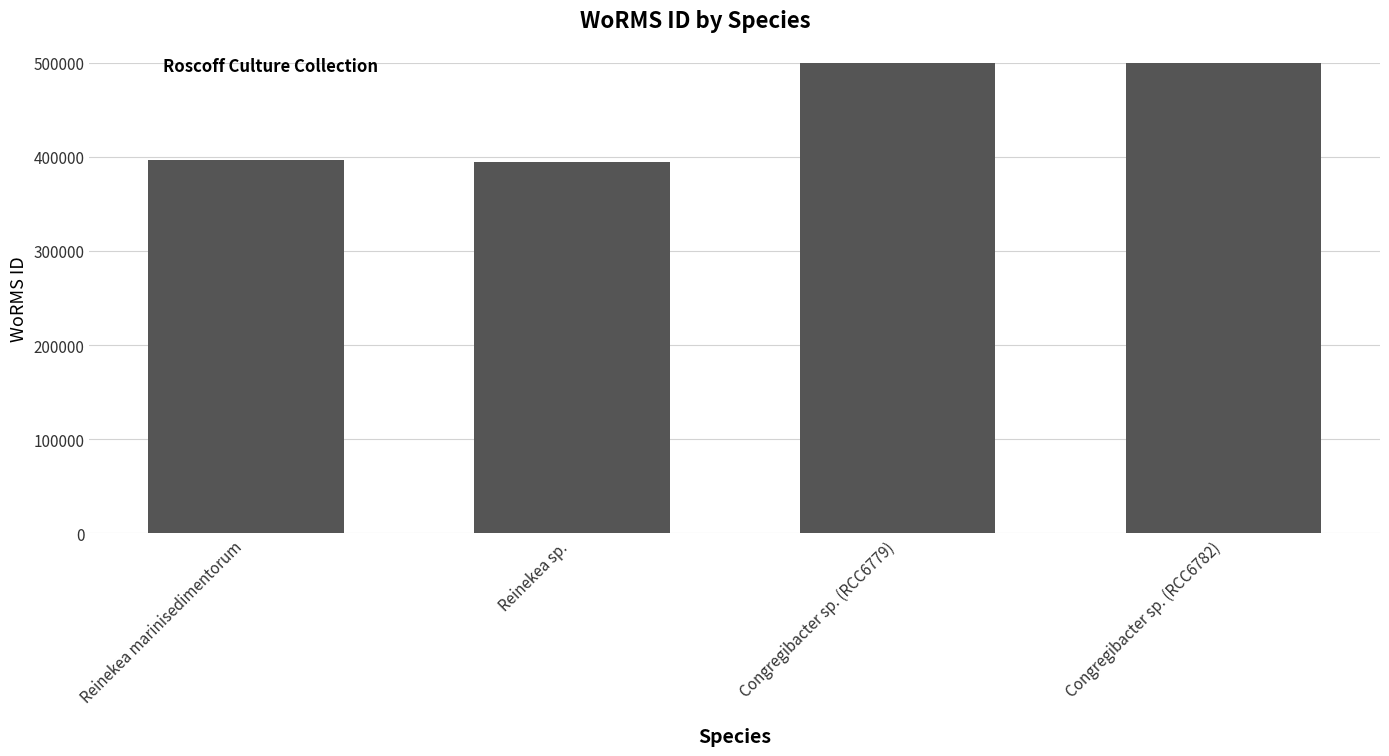

What is the sum of the values at Reinekea sp. and Congregibacter sp. (RCC6782)?

1137047